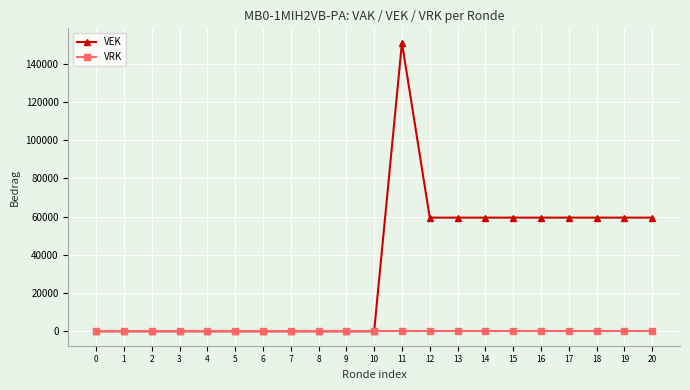

List the series in order of their overall mean, lowest first.

VRK, VEK